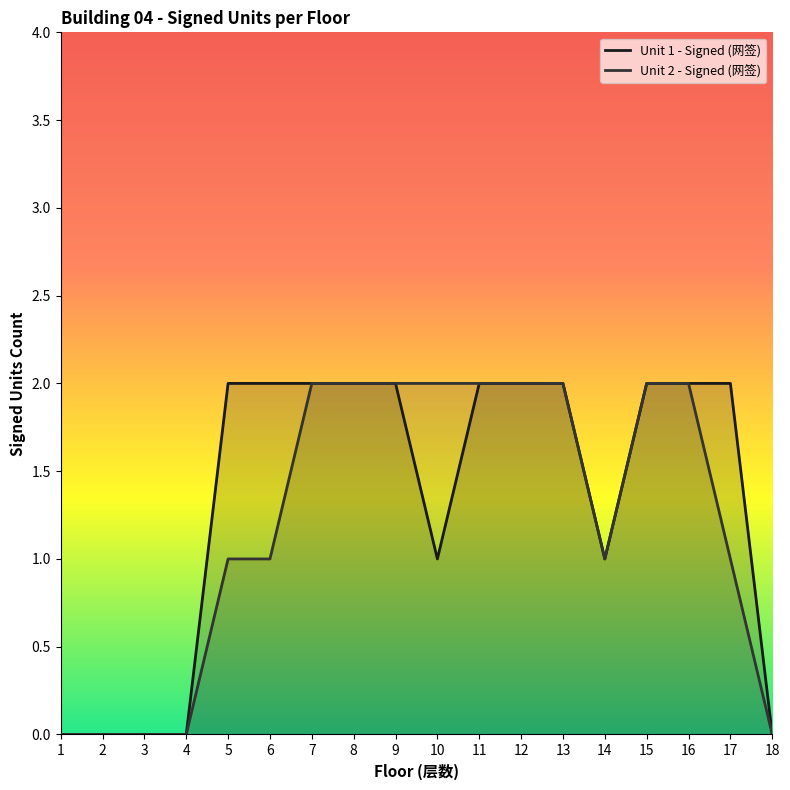

Which label corresponds to the smallest value in the chart?

1